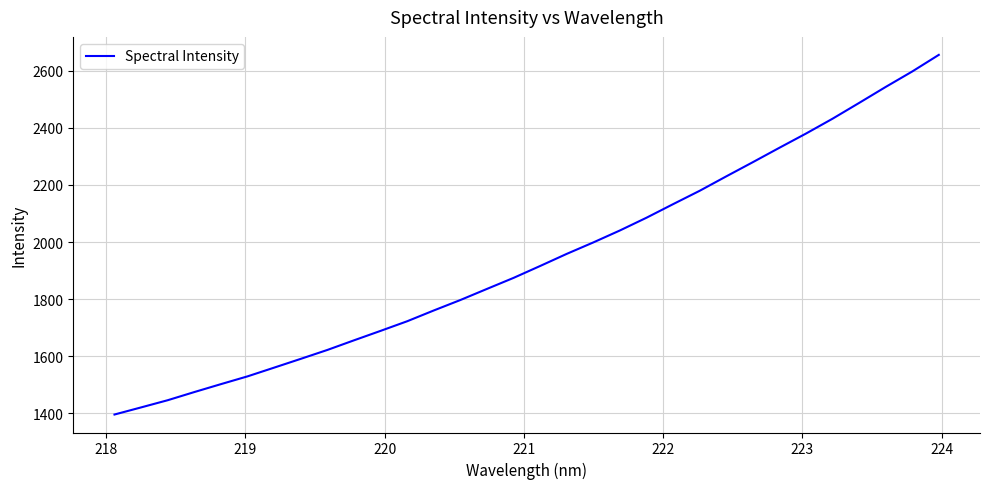

What is the difference between the maximum and minimum values?

1260.4